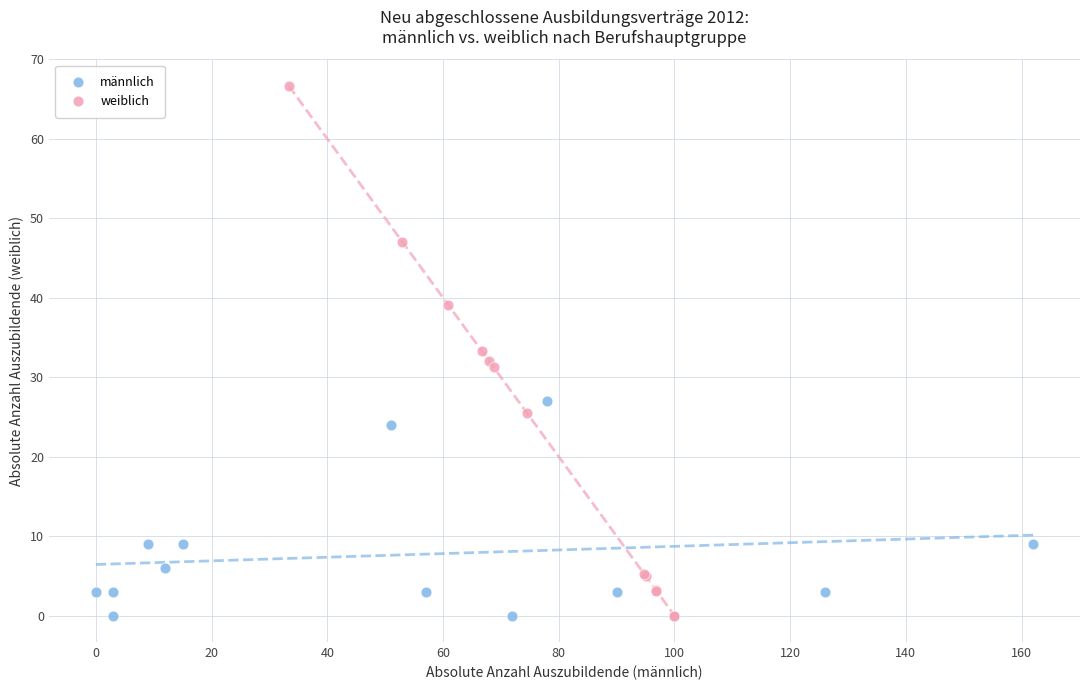

Which series reaches the maximum Y coordinate?

weiblich